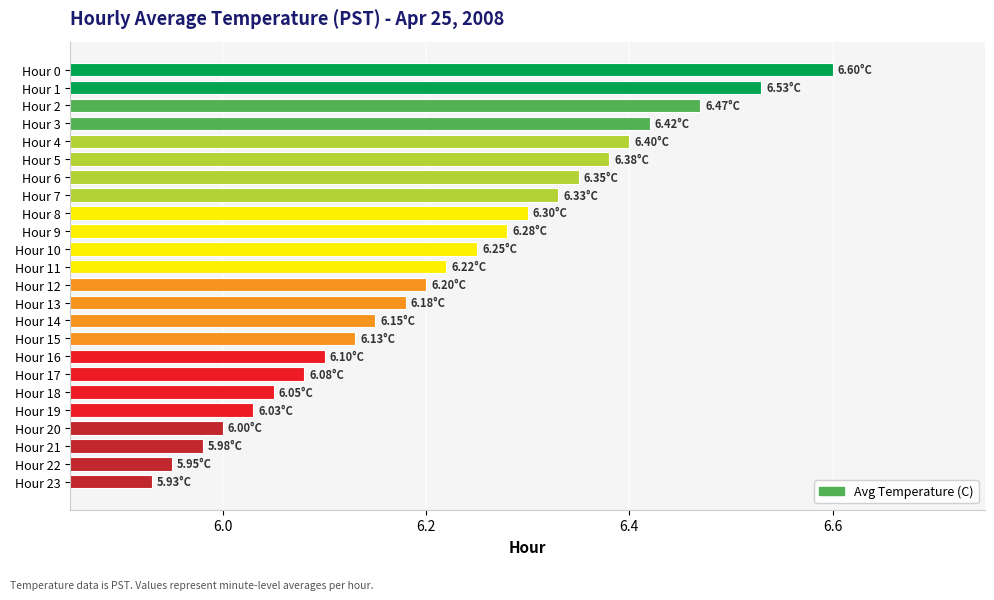

What is the sum of the values at Hour 9 and Hour 7?

12.6